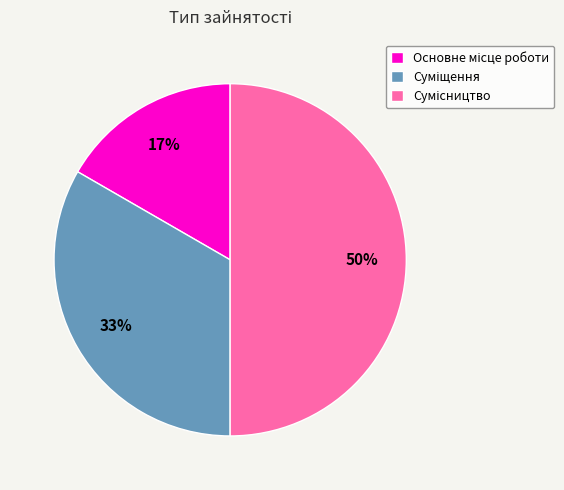

To the nearest percent, what is the difference between the largest and smallest slice percentages?

33%